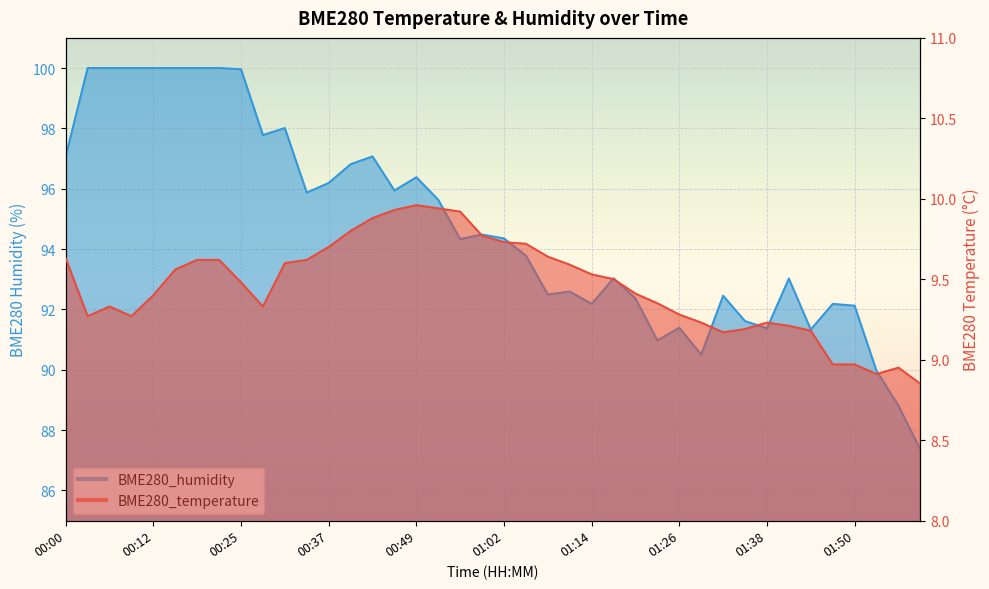

Reading right to left, transcribe all the data shown in this chart.

BME280_temperature: 8.8	8.9	8.9	9.0	9.0	9.2	9.2	9.2	9.2	9.2	9.2	9.3	9.3	9.4	9.5	9.5	9.6	9.6	9.7	9.7	9.8	9.9	9.9	10.0	9.9	9.9	9.8	9.7	9.6	9.6	9.3	9.5	9.6	9.6	9.6	9.4	9.3	9.3	9.3	9.6
BME280_humidity: 87.3	88.8	90.0	92.1	92.2	91.3	93.0	91.4	91.6	92.5	90.5	91.4	91.0	92.4	93.0	92.2	92.6	92.5	93.8	94.3	94.5	94.3	95.6	96.4	95.9	97.1	96.8	96.2	95.9	98.0	97.8	100.0	100.0	100.0	100.0	100.0	100.0	100.0	100.0	97.1